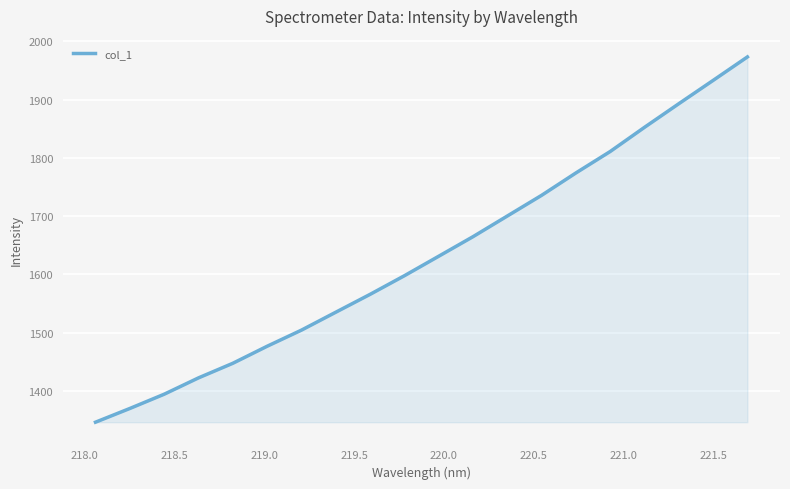

How many values are below 1631?

10